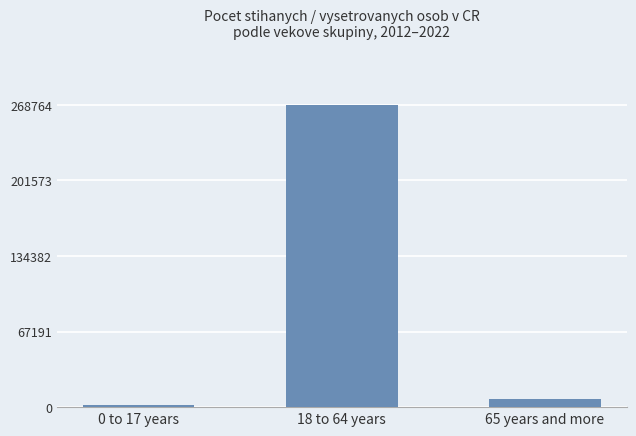

What is the value of the 1st bar from the left?

1489